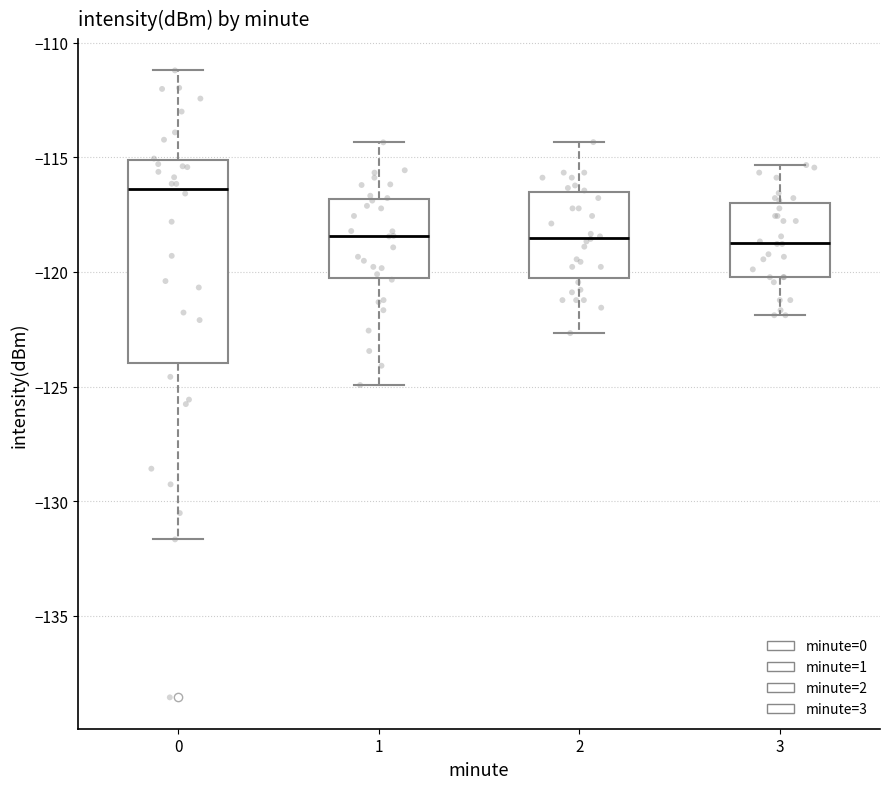

Reading left to right, read every box against the y-axis: the position of its median line, the range the box covers, and the ends of its whiskers. The values are not printed on the chart, so give them approximately, as read against the axis.

0: median -116.5, box -124.0 to -115.0, whiskers -131.5 to -111.0
1: median -118.5, box -120.5 to -117.0, whiskers -125.0 to -114.5
2: median -118.5, box -120.5 to -116.5, whiskers -122.5 to -114.5
3: median -118.5, box -120.0 to -117.0, whiskers -122.0 to -115.5